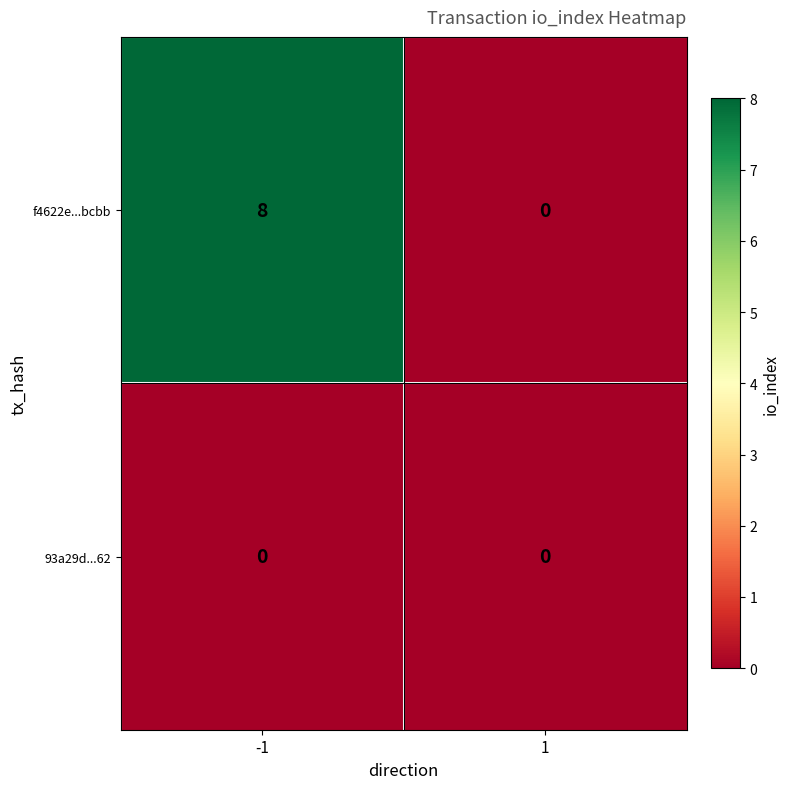

Rank the series by their maximum value, from lowest to highest.

93a29d...62, f4622e...bcbb